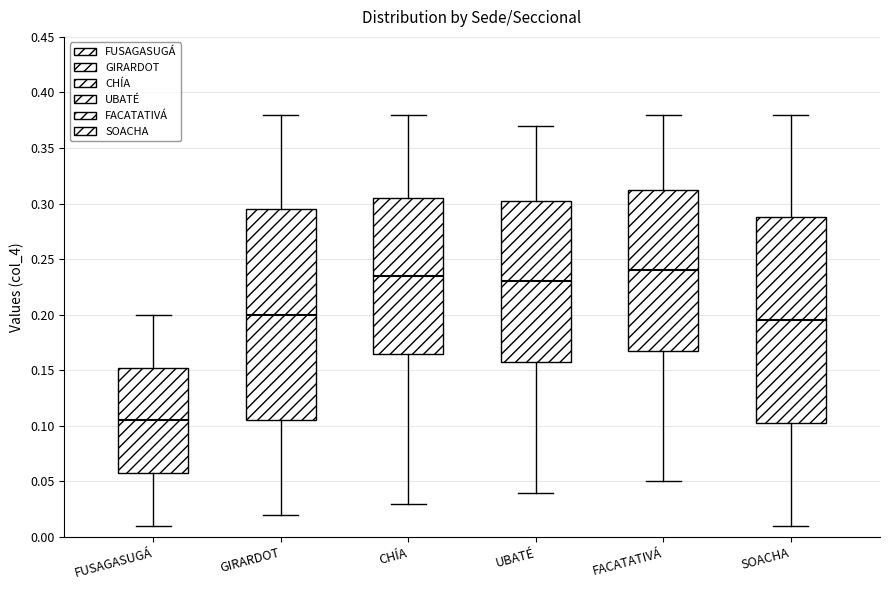

Reading left to right, read every box against the y-axis: the position of its median line, the range the box covers, and the ends of its whiskers. The values are not printed on the chart, so give them approximately, as read against the axis.

FUSAGASUGÁ: median 0.105, box 0.060 to 0.155, whiskers 0.010 to 0.200
GIRARDOT: median 0.200, box 0.105 to 0.295, whiskers 0.020 to 0.380
CHÍA: median 0.235, box 0.165 to 0.305, whiskers 0.030 to 0.380
UBATÉ: median 0.230, box 0.160 to 0.305, whiskers 0.040 to 0.370
FACATATIVÁ: median 0.240, box 0.170 to 0.315, whiskers 0.050 to 0.380
SOACHA: median 0.195, box 0.105 to 0.290, whiskers 0.010 to 0.380